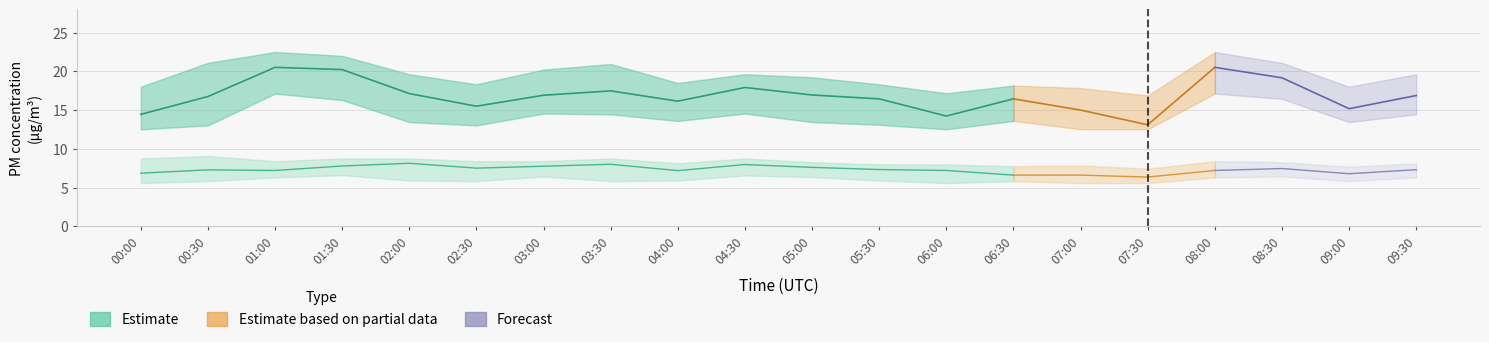

How many values in the P1_lower series exceed 13?

16